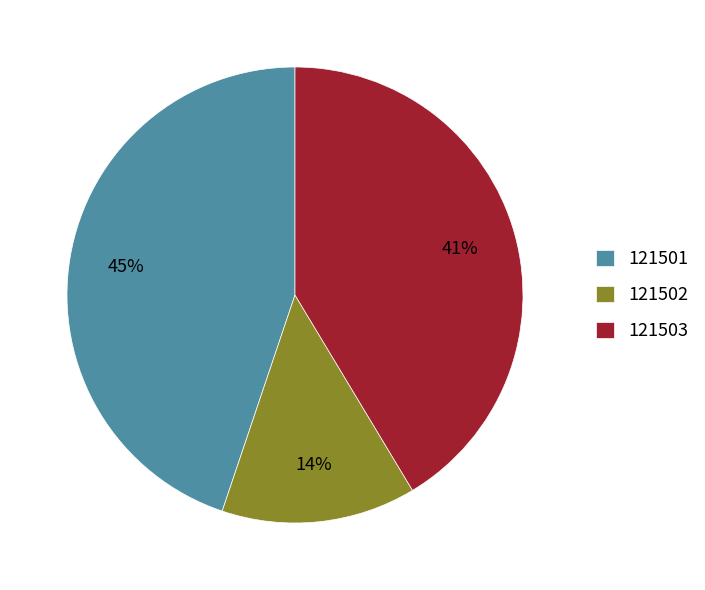

Is there any slice that represents more than half of the pie?

No